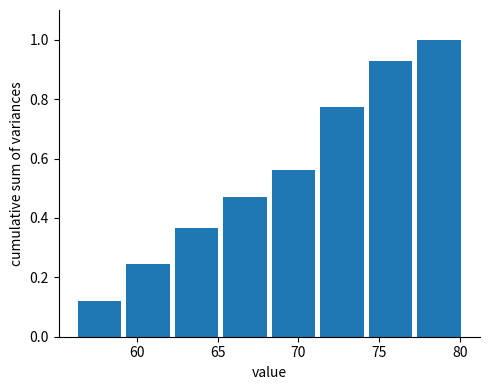

Reading left to right, transcribe this chart: for each bar, give the range it covers on the x-axis and its height. Neither the bar edges nor the heights are printed on the chart, so give them approximately, as read against the axes.

56.2 to 59.2: 0.12
59.2 to 62.2: 0.24
62.2 to 65.2: 0.36
65.2 to 68.2: 0.48
68.2 to 71.2: 0.56
71.2 to 74.2: 0.78
74.2 to 77.2: 0.92
77.2 to 80.2: 1.00